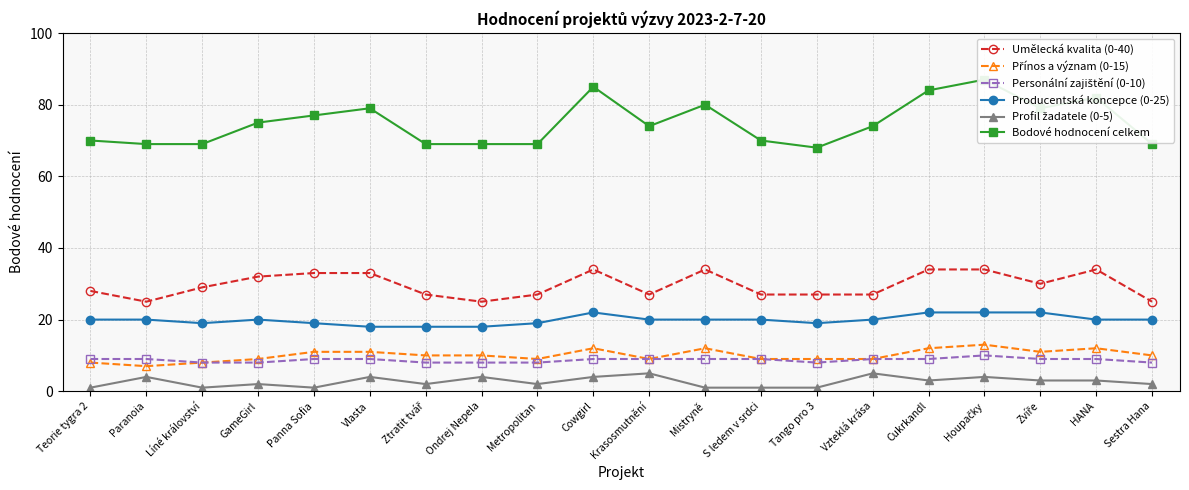

What is the maximum value for Umělecká kvalita (0-40)?

34